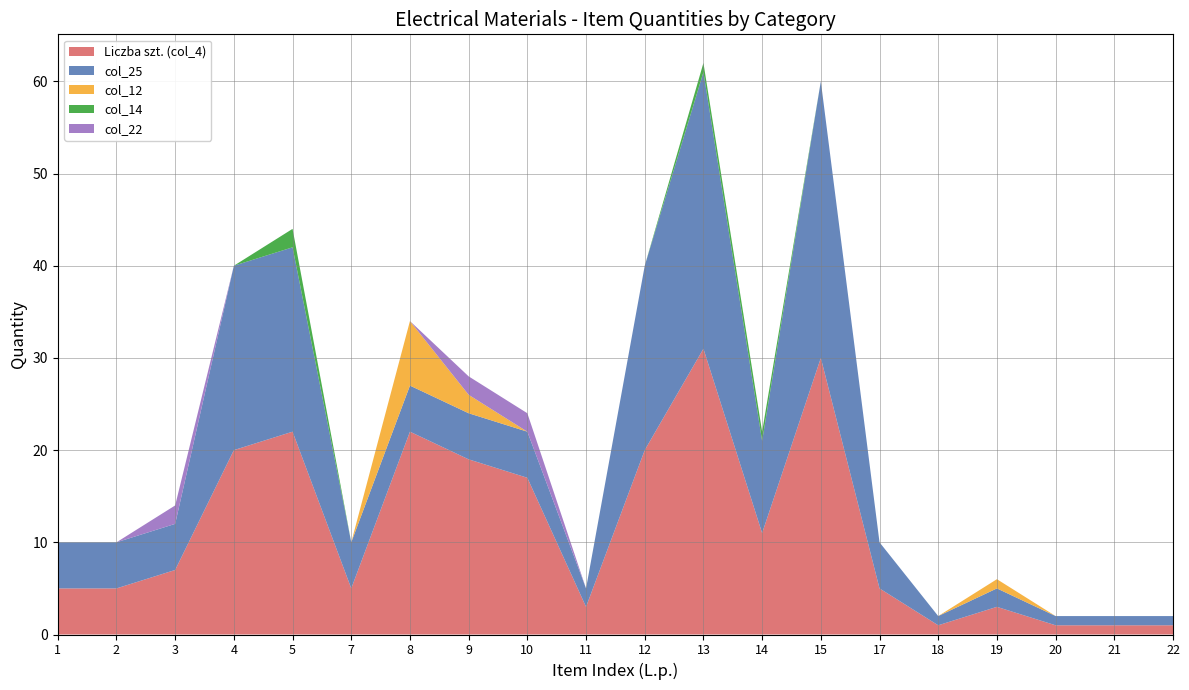

Reading right to left, extract all data points from this chart.

Liczba szt. (col_4): 1	1	1	3	1	5	30	11	31	20	3	17	19	22	5	22	20	7	5	5
col_25: 1	1	1	2	1	5	30	10	30	20	2	5	5	5	5	20	20	5	5	5
col_12: 0	0	0	1	0	0	0	0	0	0	0	0	2	7	0	0	0	0	0	0
col_14: 0	0	0	0	0	0	0	1	1	0	0	0	0	0	0	2	0	0	0	0
col_22: 0	0	0	0	0	0	0	0	0	0	0	2	2	0	0	0	0	2	0	0